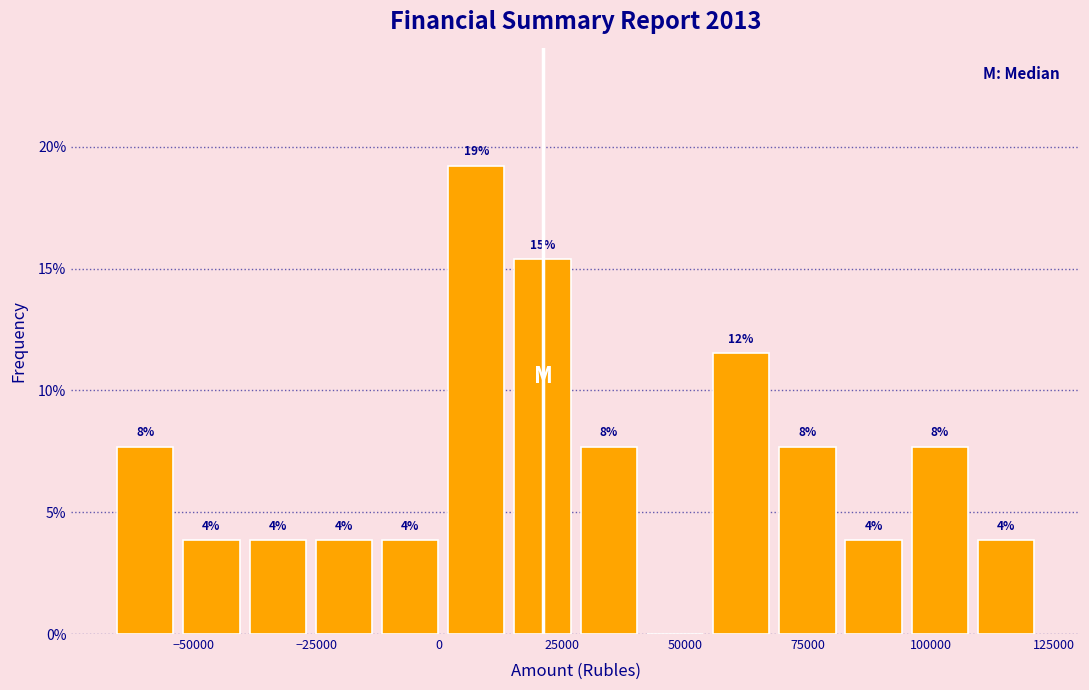

Around what value on the x-axis is the tallest bar? Give the approximate position of its centre, as read against the axis.

10000